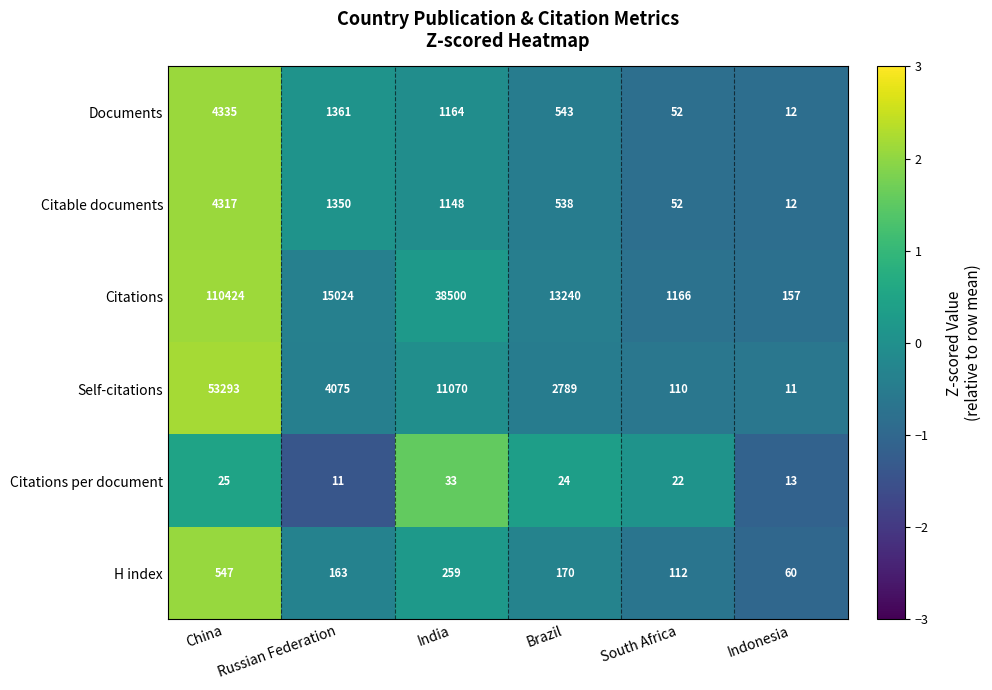

True or false: H index has a value of 112 at South Africa.

True